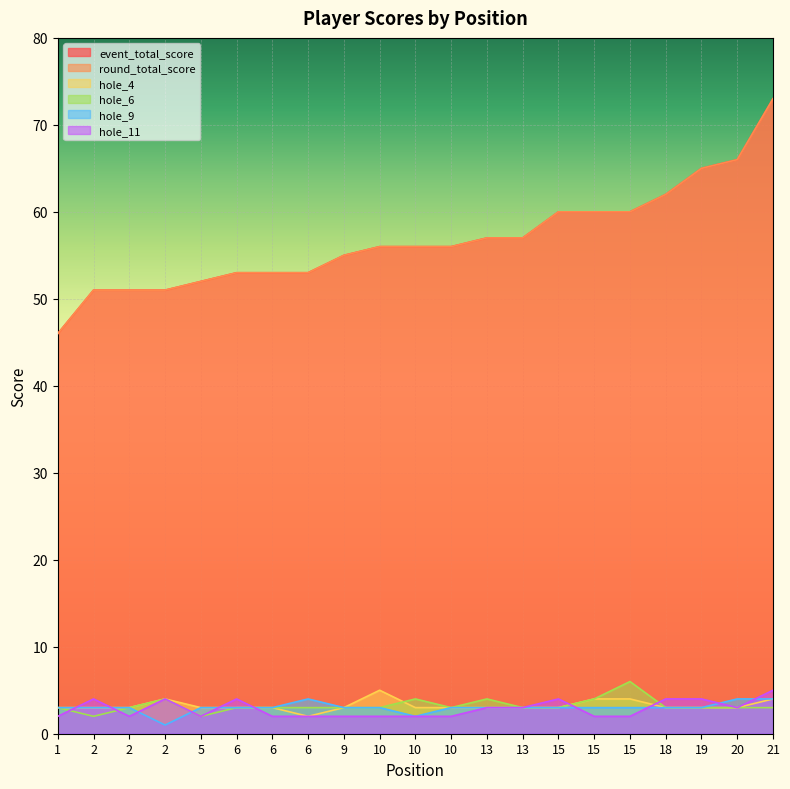

Reading left to right, transcribe all the data shown in this chart.

event_total_score: 46	51	51	51	52	53	53	53	55	56	56	56	57	57	60	60	60	62	65	66	73
round_total_score: 46	51	51	51	52	53	53	53	55	56	56	56	57	57	60	60	60	62	65	66	73
hole_4: 3	3	3	4	3	3	3	2	3	5	3	3	3	3	3	4	4	3	3	3	4
hole_6: 3	2	3	4	2	3	3	3	3	3	4	3	4	3	3	4	6	3	3	3	3
hole_9: 3	3	3	1	3	3	3	4	3	3	2	3	3	3	3	3	3	3	3	4	4
hole_11: 2	4	2	4	2	4	2	2	2	2	2	2	3	3	4	2	2	4	4	3	5